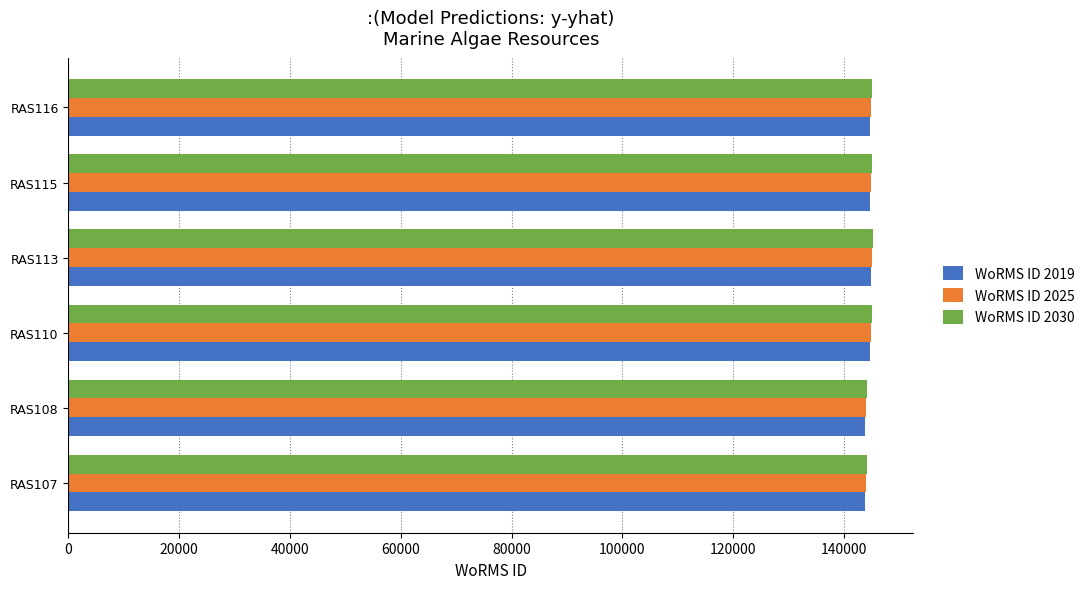

What is the total value across all series at RAS107?

432084